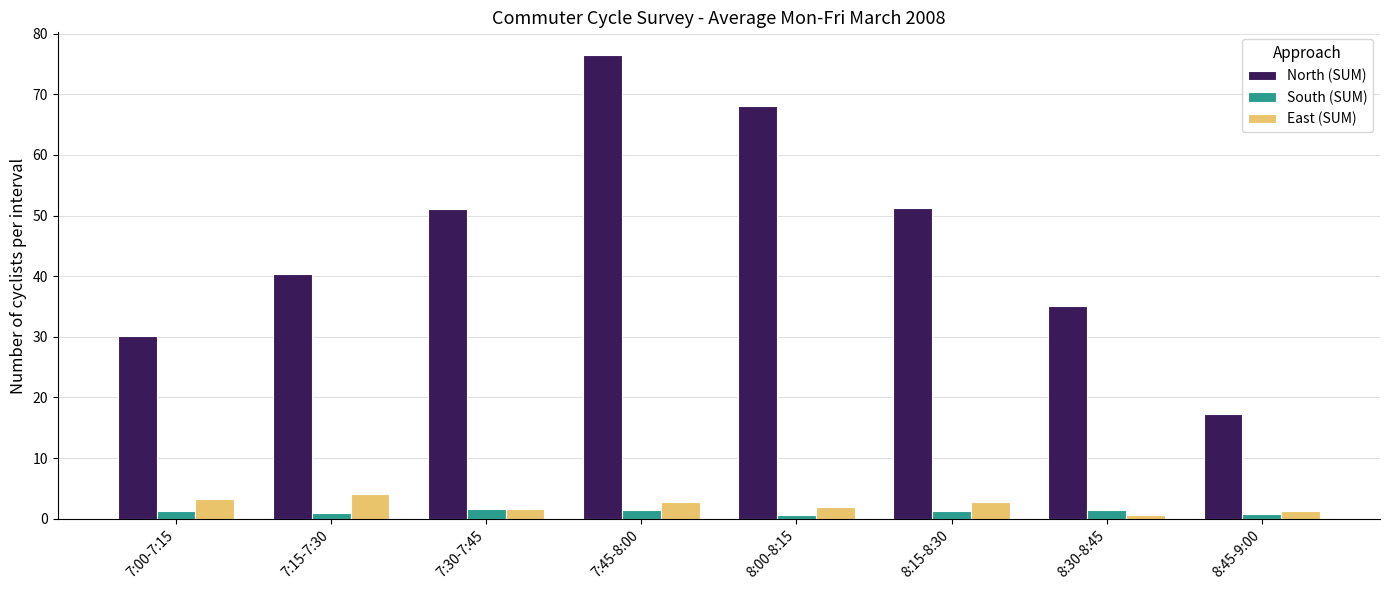

What is the difference between the East (SUM) values at 8:30-8:45 and 7:45-8:00?

2.2